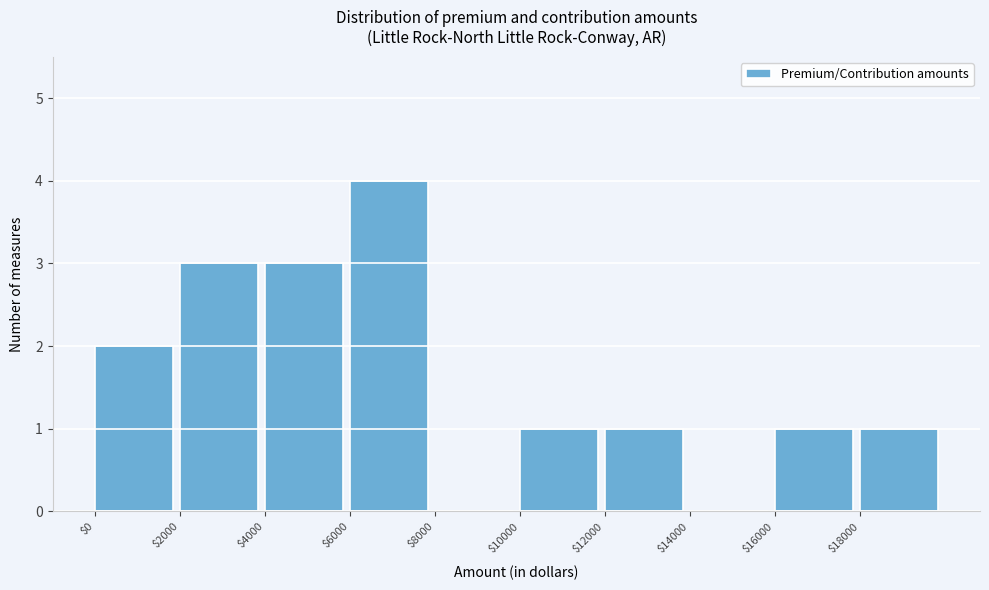

Which range on the x-axis has the tallest bar?

6000 to 8000